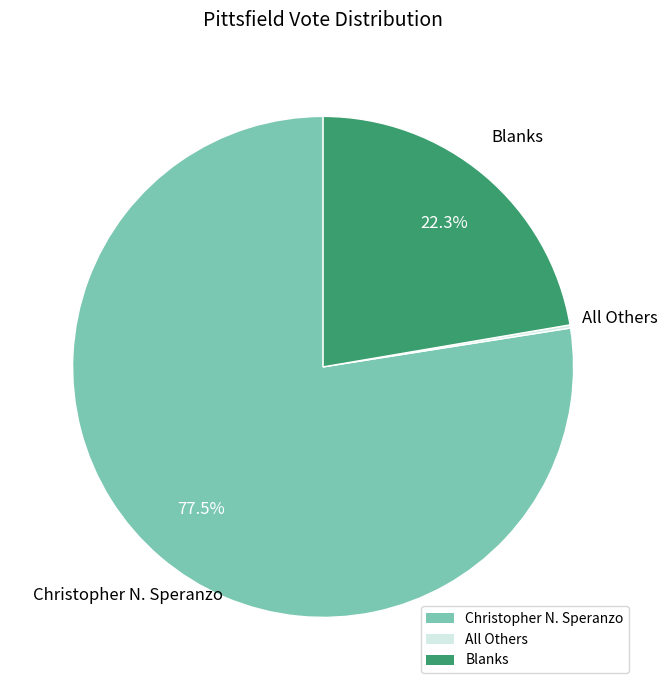

Is there any slice that represents more than half of the pie?

Yes